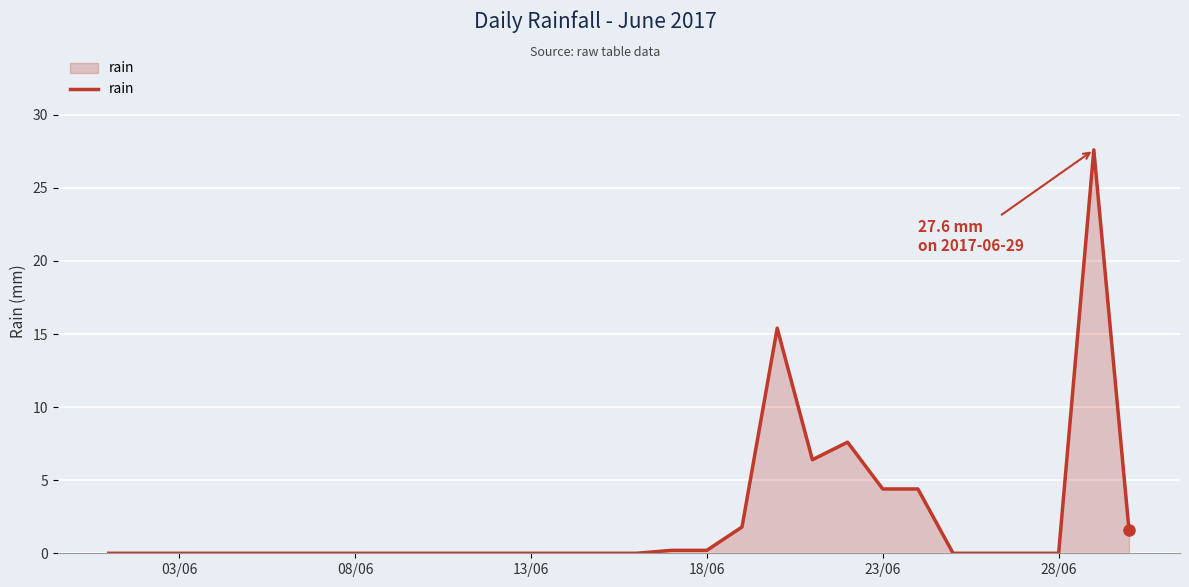

What is the difference between the maximum and minimum values?

27.6